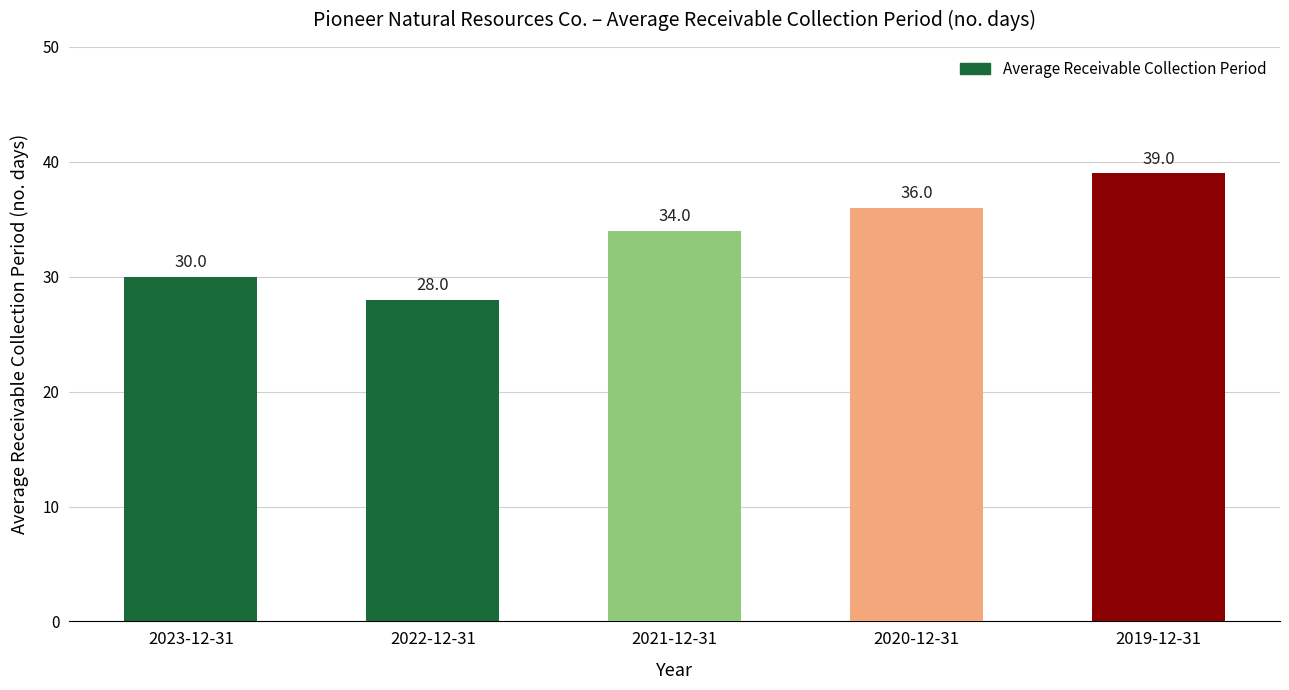

How many data points are less than 34?

2